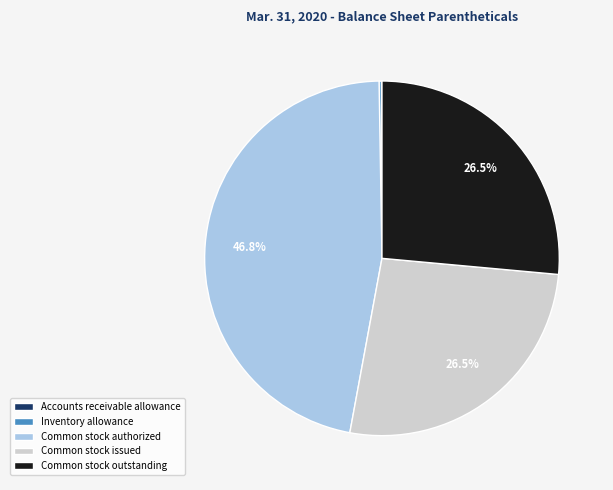

What is the largest slice in the pie chart?

Common stock authorized